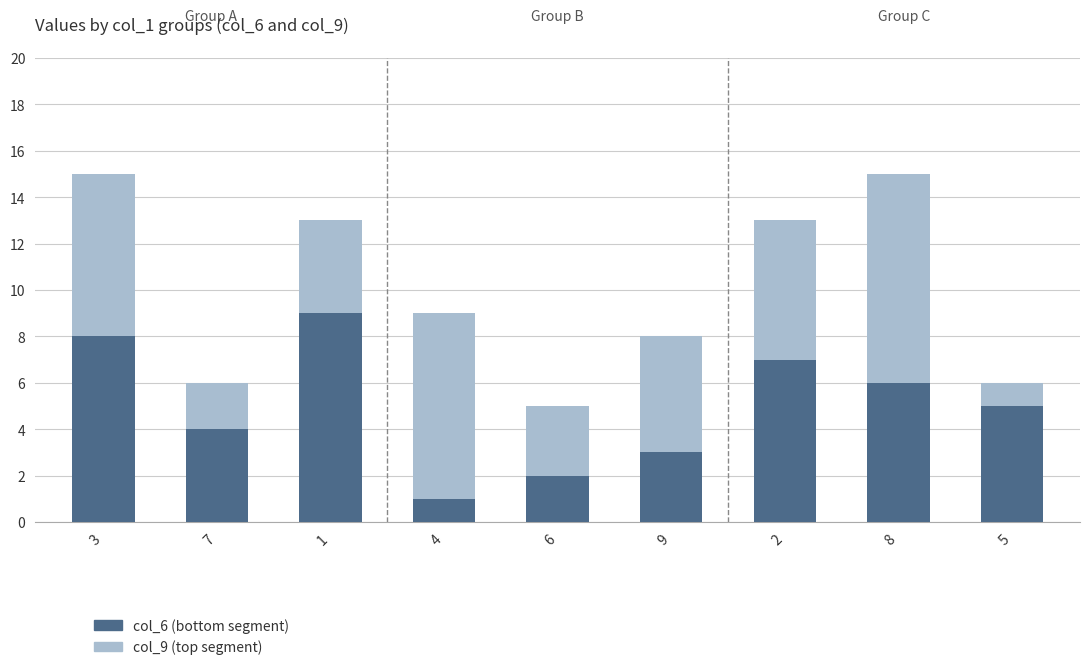

List the labels in order of col_6 (bottom segment) value, smallest first.

4, 6, 9, 7, 5, 8, 2, 3, 1